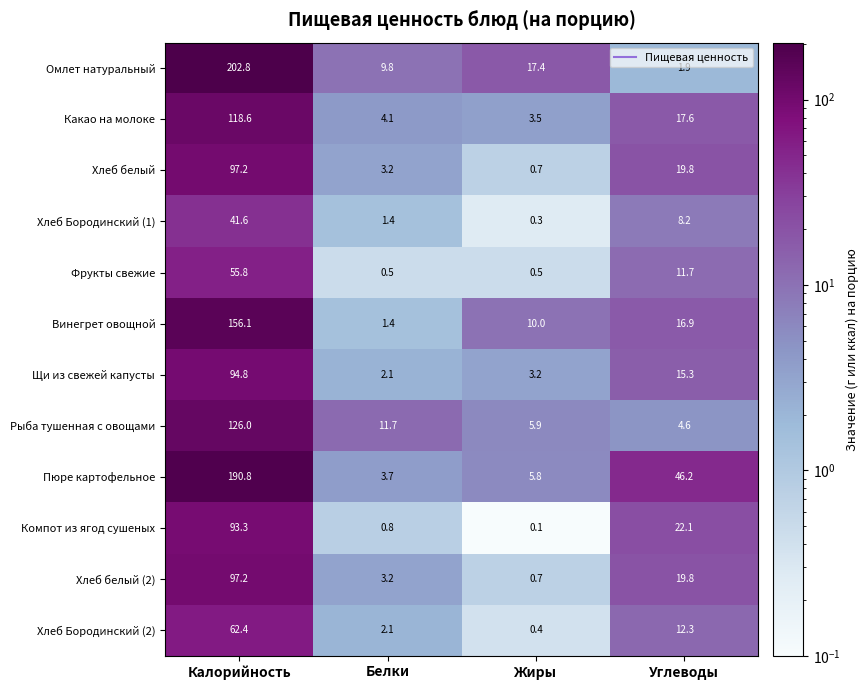

Which series has the largest total across all categories?

Пюре картофельное